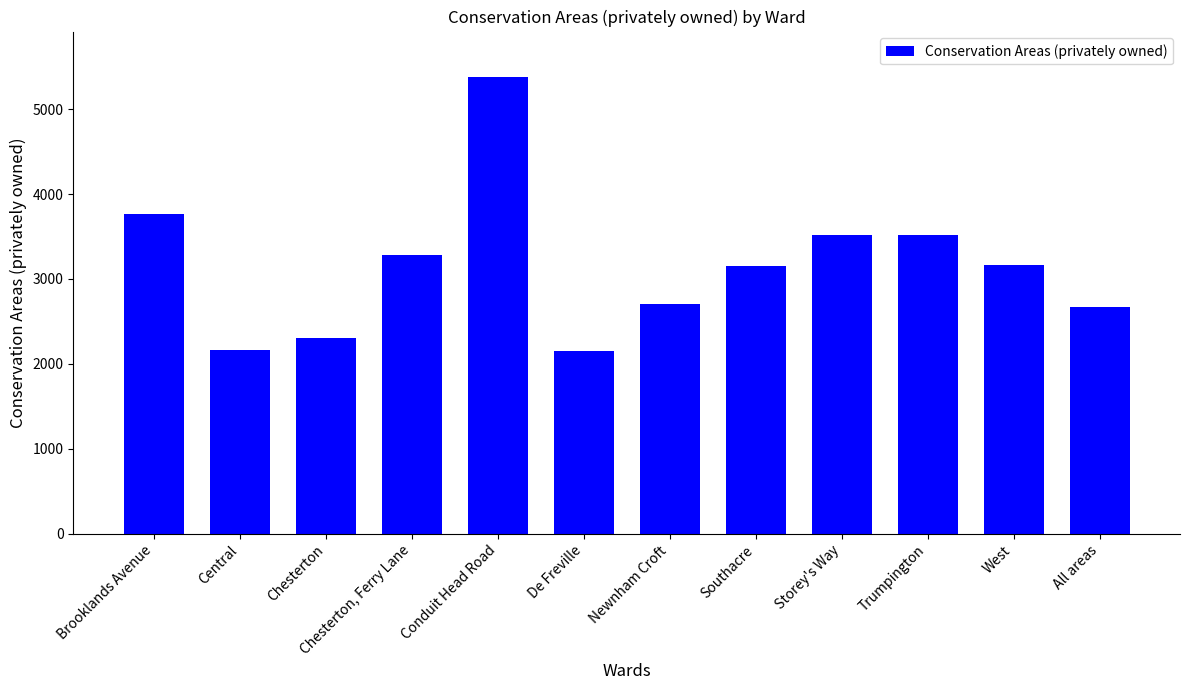

List the labels in order of value, smallest first.

De Freville, Central, Chesterton, All areas, Newnham Croft, Southacre, West, Chesterton, Ferry Lane, Trumpington, Storey's Way, Brooklands Avenue, Conduit Head Road